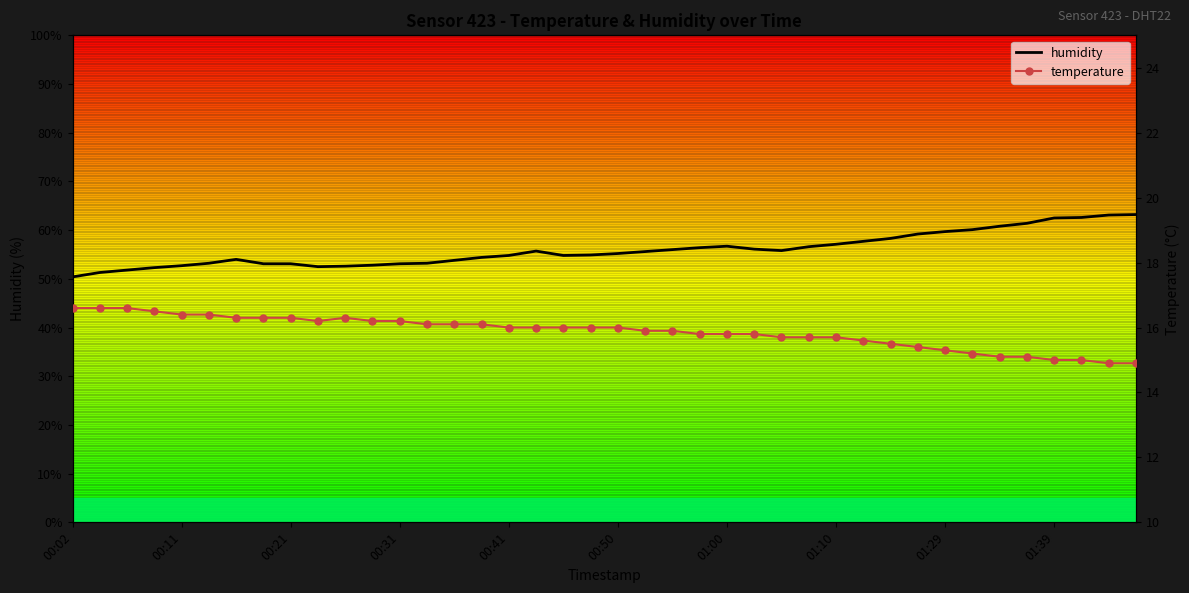

What is the difference between the humidity values at 00:06 and 00:48?

3.1